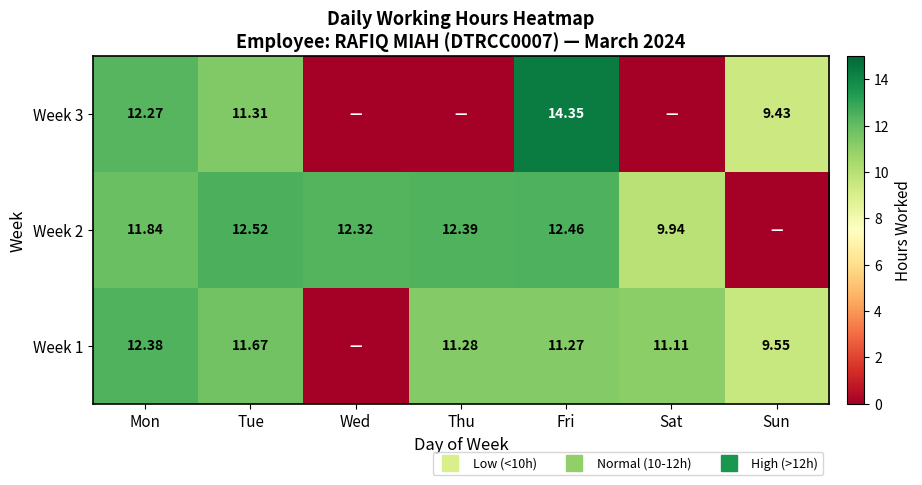

What is the spread (max minus min) of values at Sat?

11.1